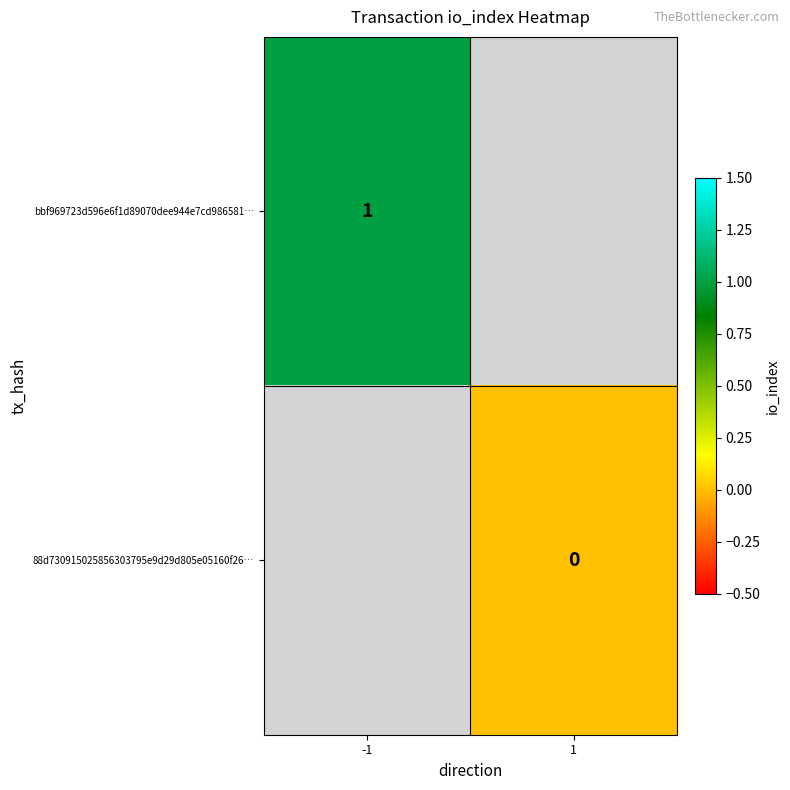

Is it true that bbf969723d596e6f1d89070dee944e7cd986581… equals 0 at -1?

False